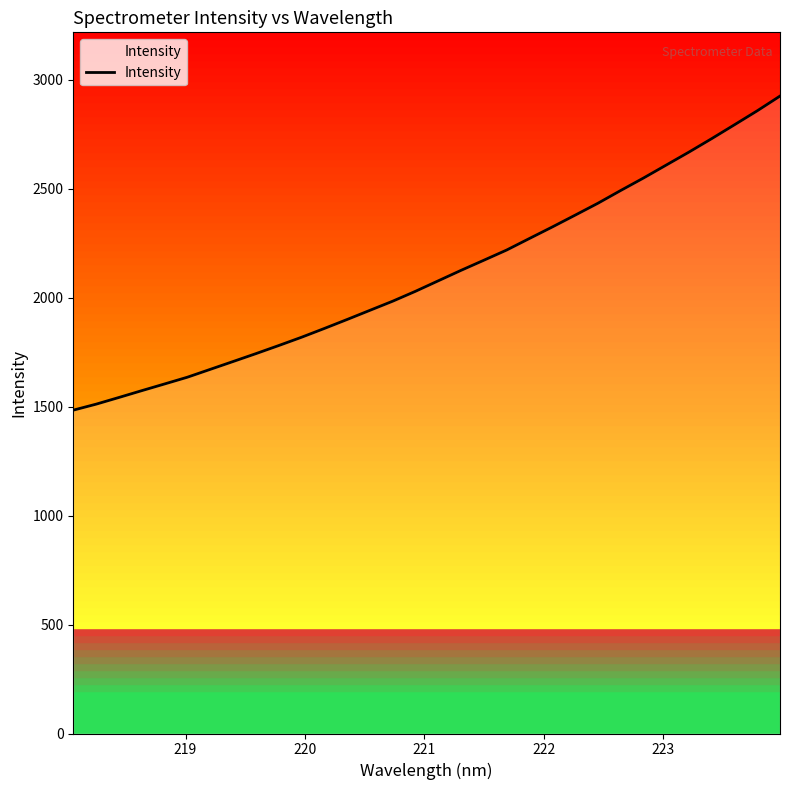

What is the difference between the second highest and minimum values?

1373.8